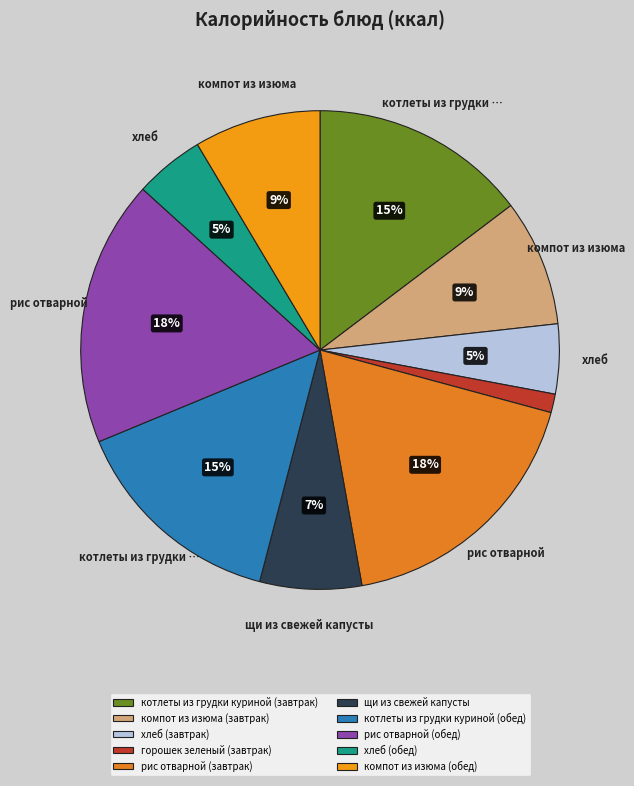

Rank the categories by value from lowest to highest.

горошек зеленый (завтрак), хлеб (завтрак), хлеб (обед), щи из свежей капусты, компот из изюма (завтрак), компот из изюма (обед), котлеты из грудки куриной (завтрак), котлеты из грудки куриной (обед), рис отварной (завтрак), рис отварной (обед)